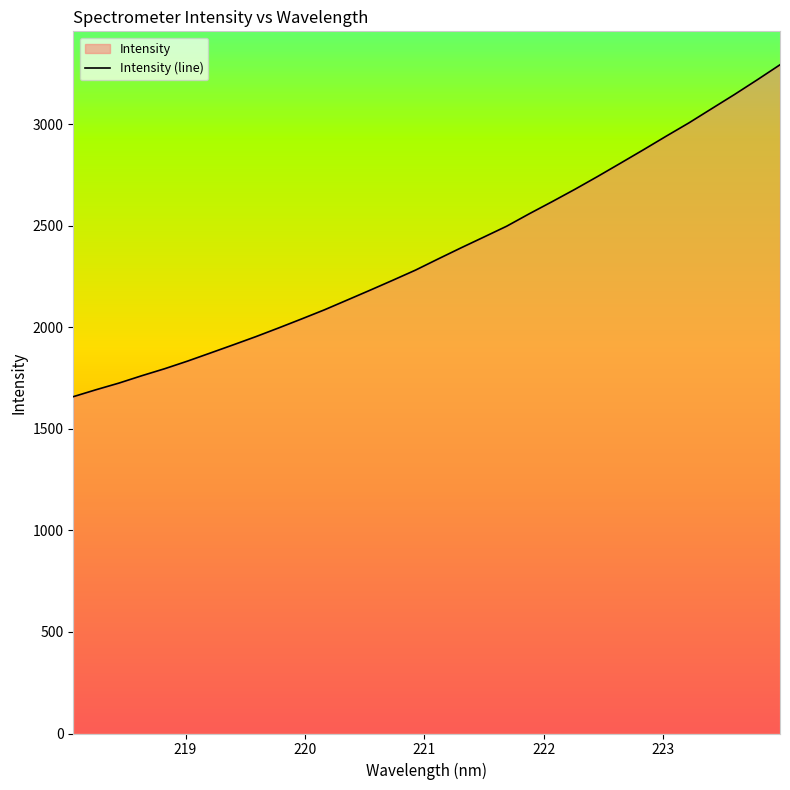

What is the greatest value displayed?

3293.6